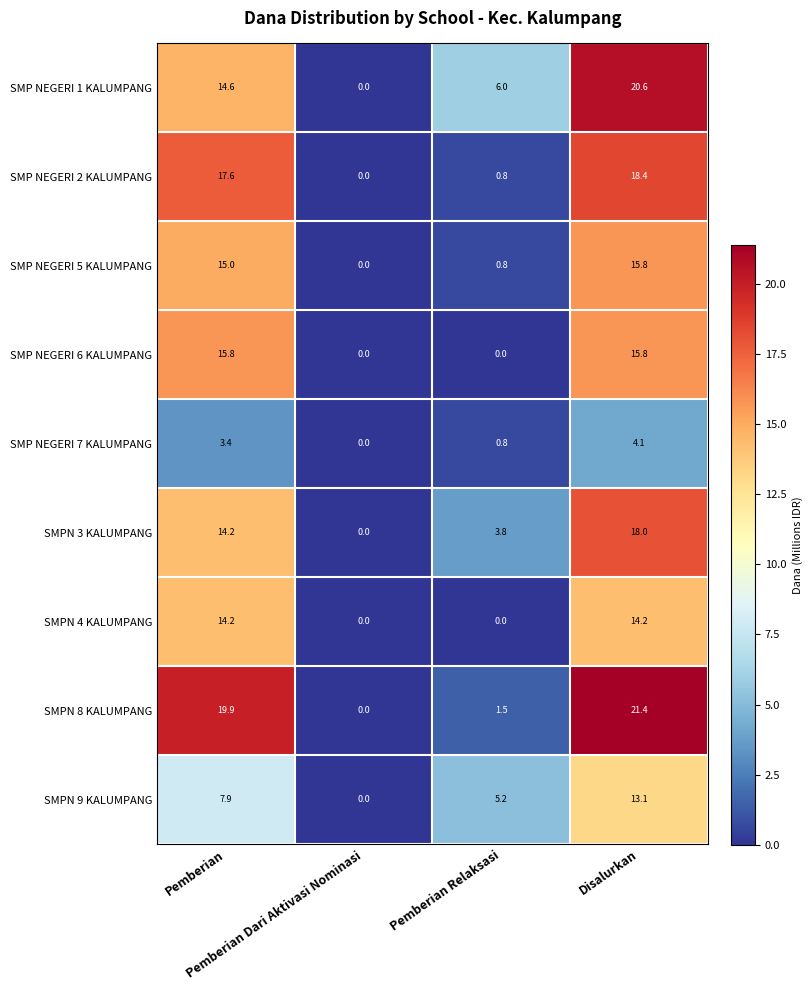

Which series has the widest spread of values?

SMPN 8 KALUMPANG